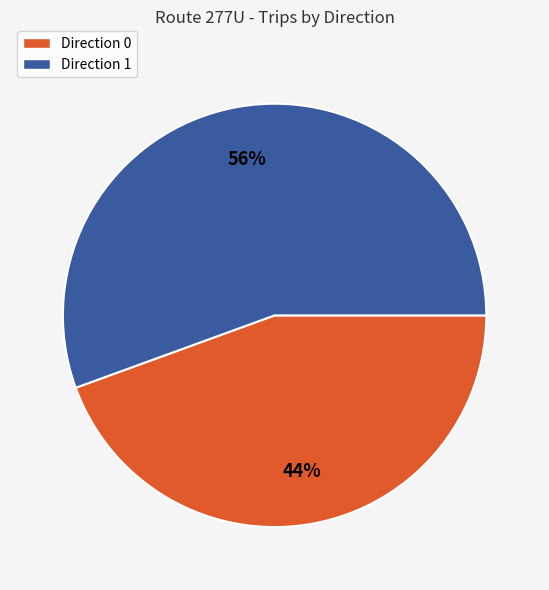

Rank the categories by value from lowest to highest.

Direction 0, Direction 1